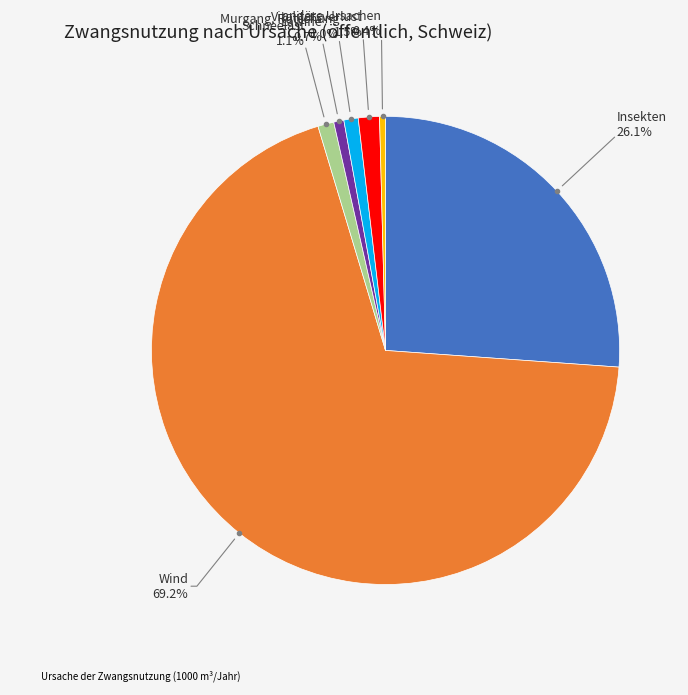

Does any single category account for the majority?

Yes